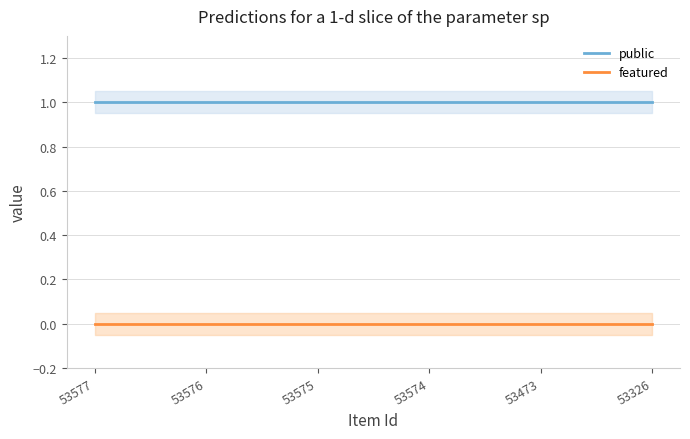

True or false: featured and public intersect in this chart.

False